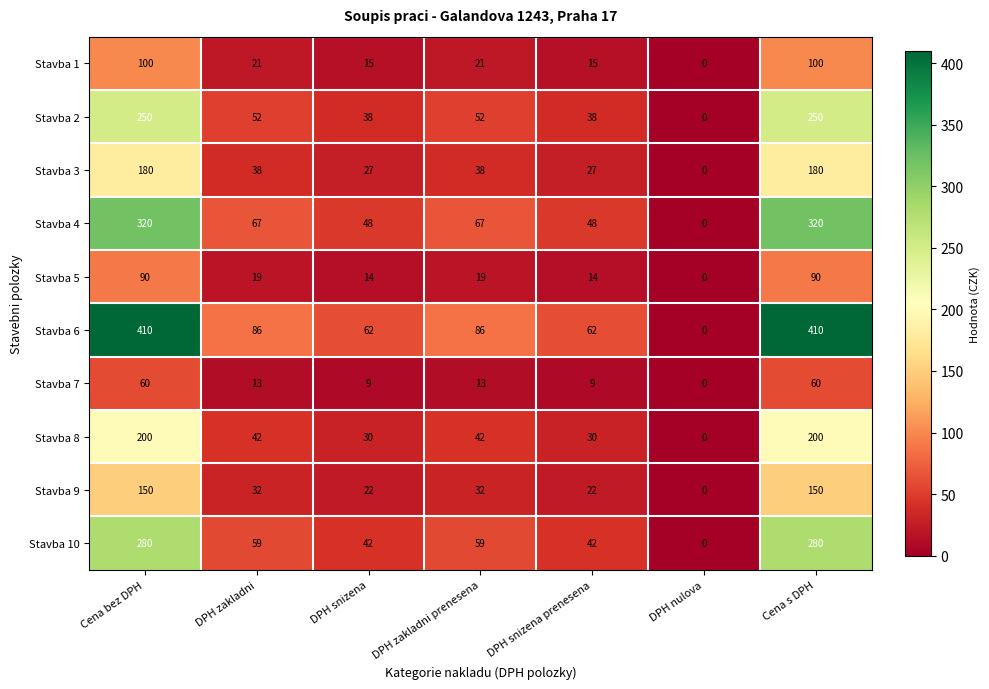

What is the total value across all series at Cena bez DPH?

2040